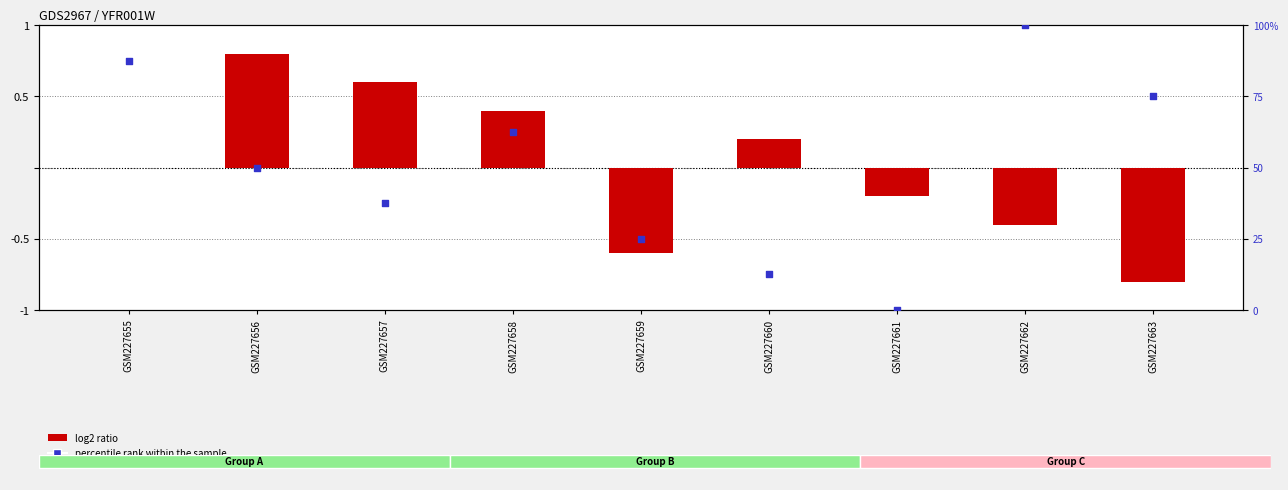

Which series has the largest total across all categories?

percentile rank within the sample